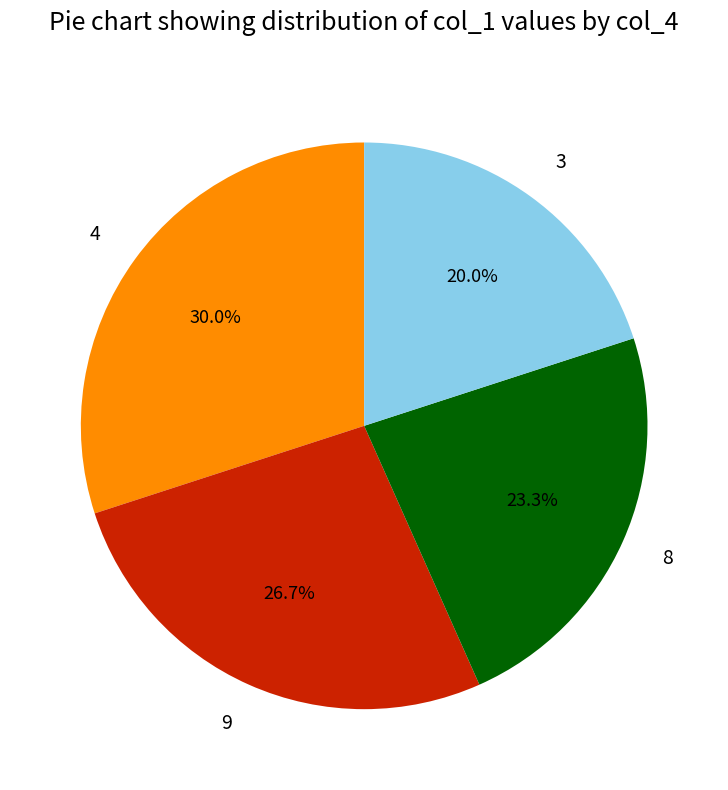

How much of the chart is everything except 4?

70.0%